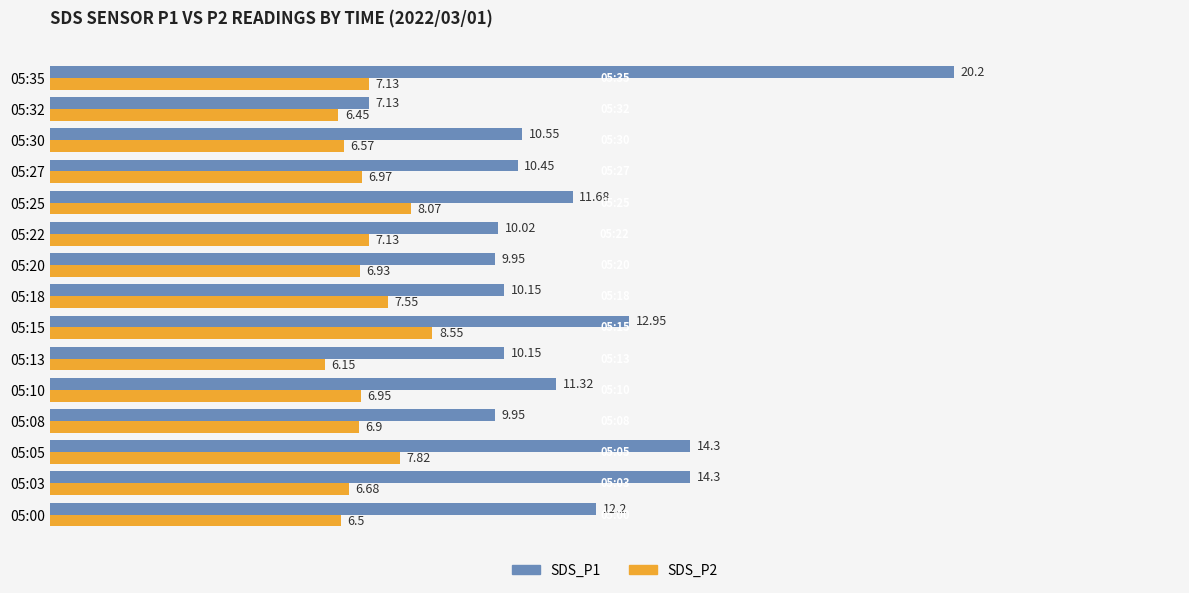

What is the difference between the maximum and minimum values in the SDS_P1 series?

13.1